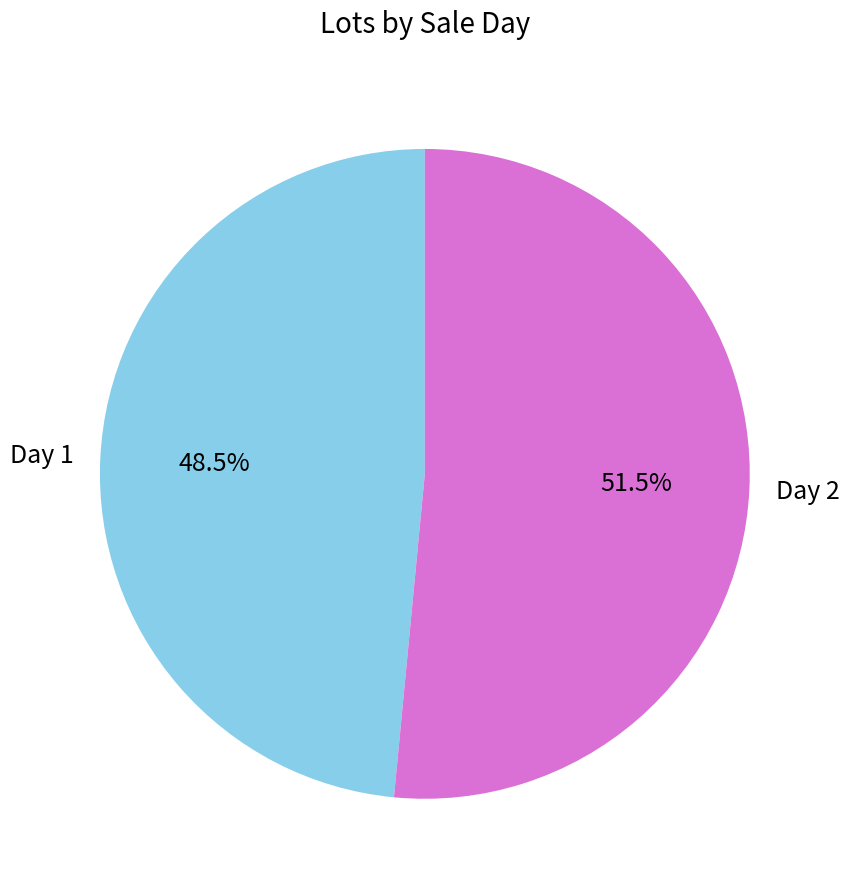

What is the largest slice in the pie chart?

Day 2